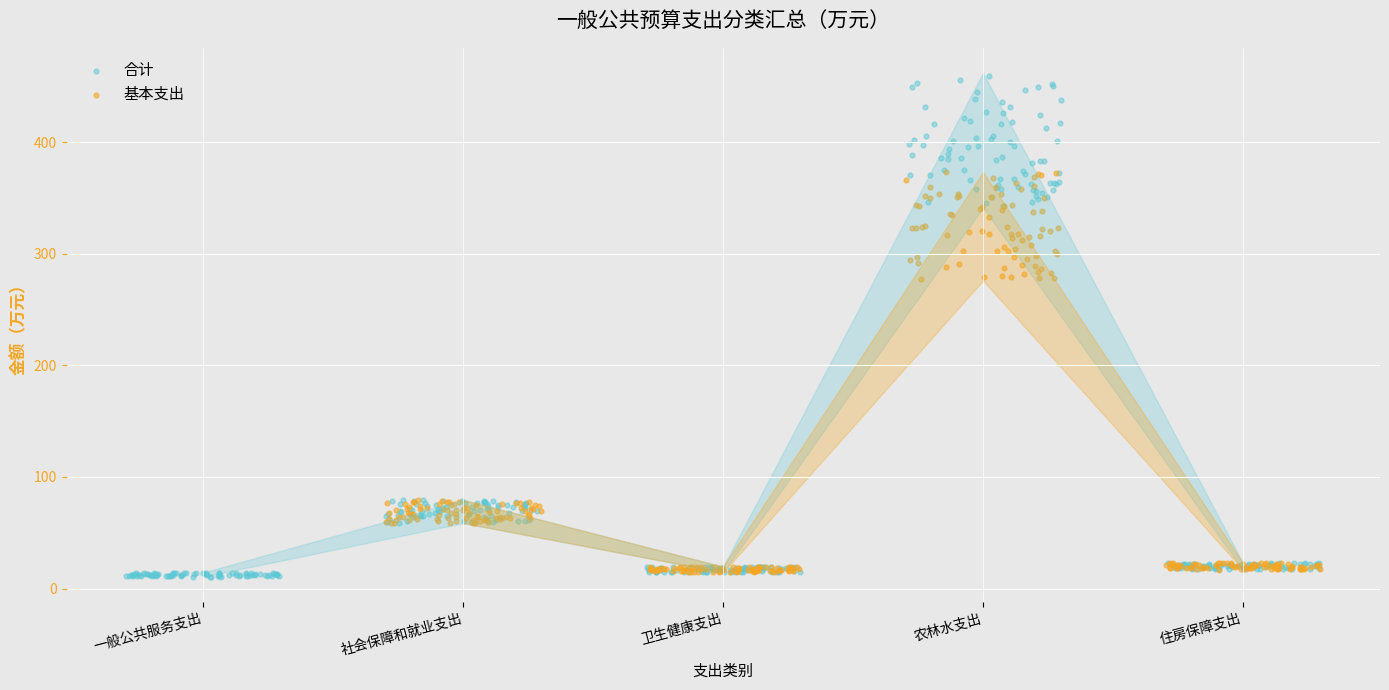

What is the total value across all series at 住房保障支出?

40.0